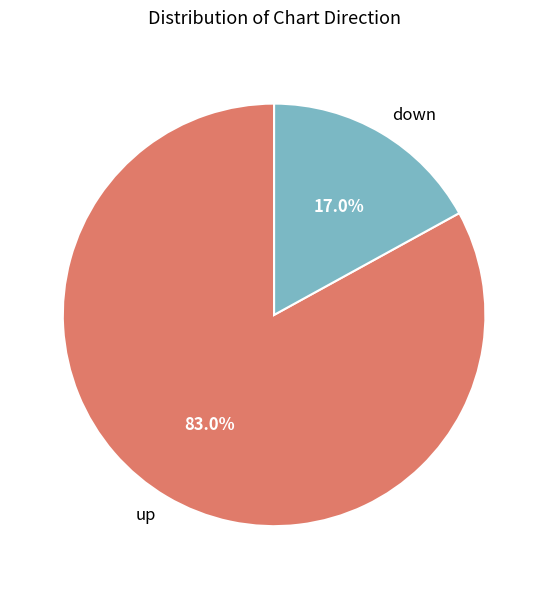

True or false: up accounts for 83% of the total.

True